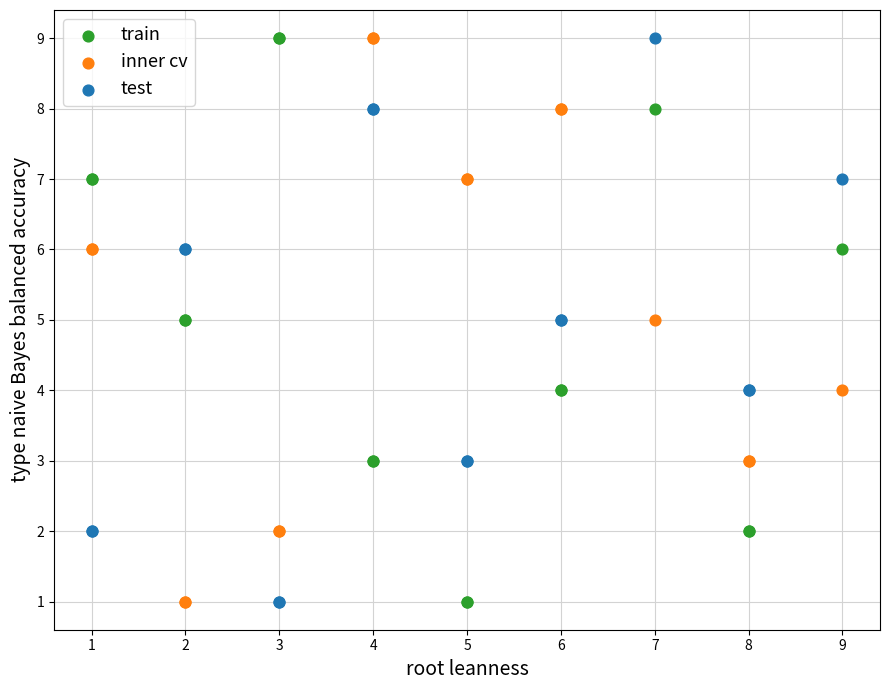

What is the X range (max minus min) for the scatter plot?

8